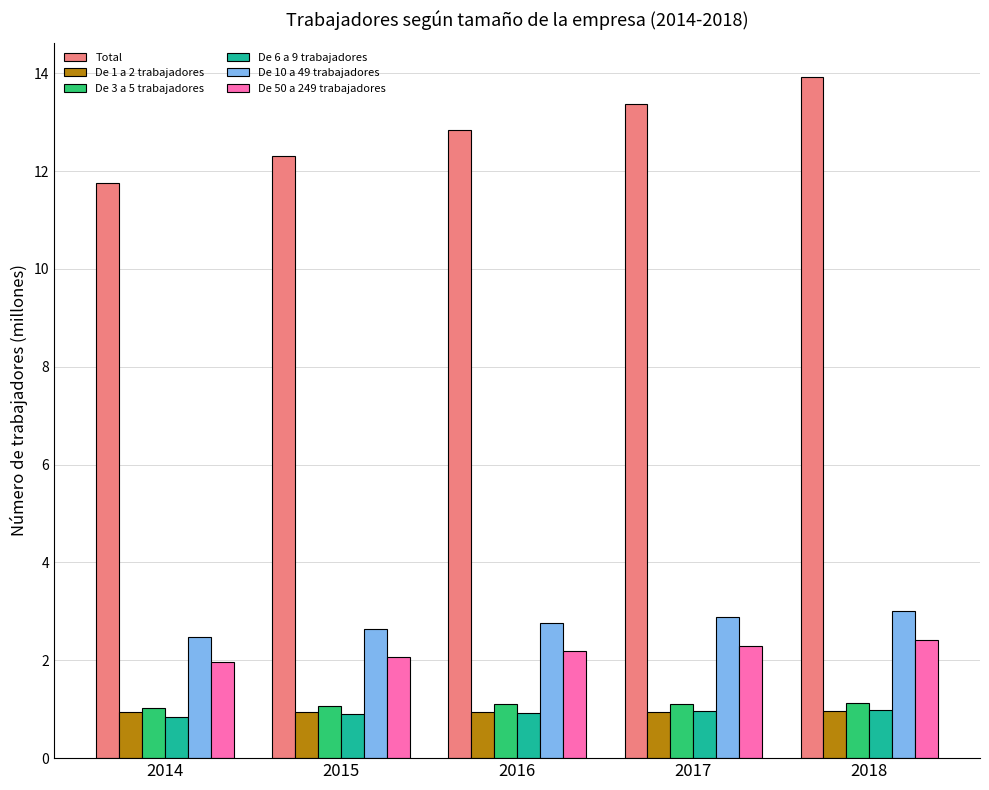

What is the total value across all series at 2018?

22.4